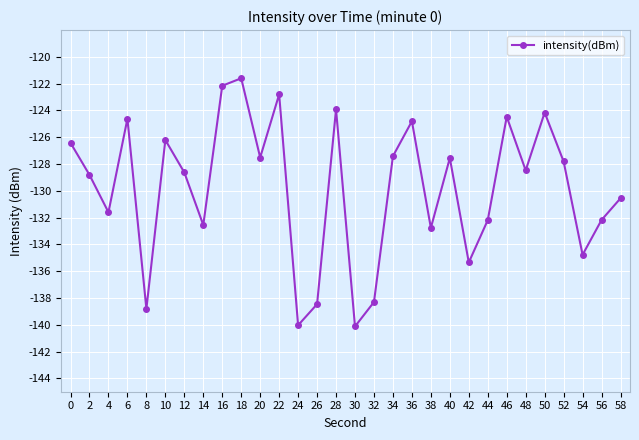

What is the sum of the values at 14 and 58?

-263.1